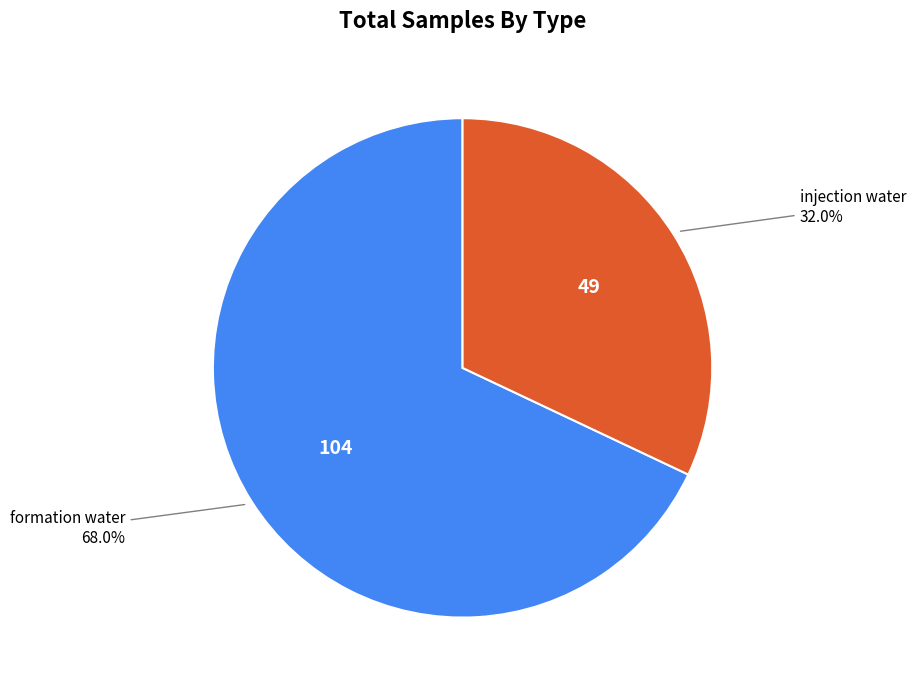

Is there any slice that represents more than half of the pie?

Yes